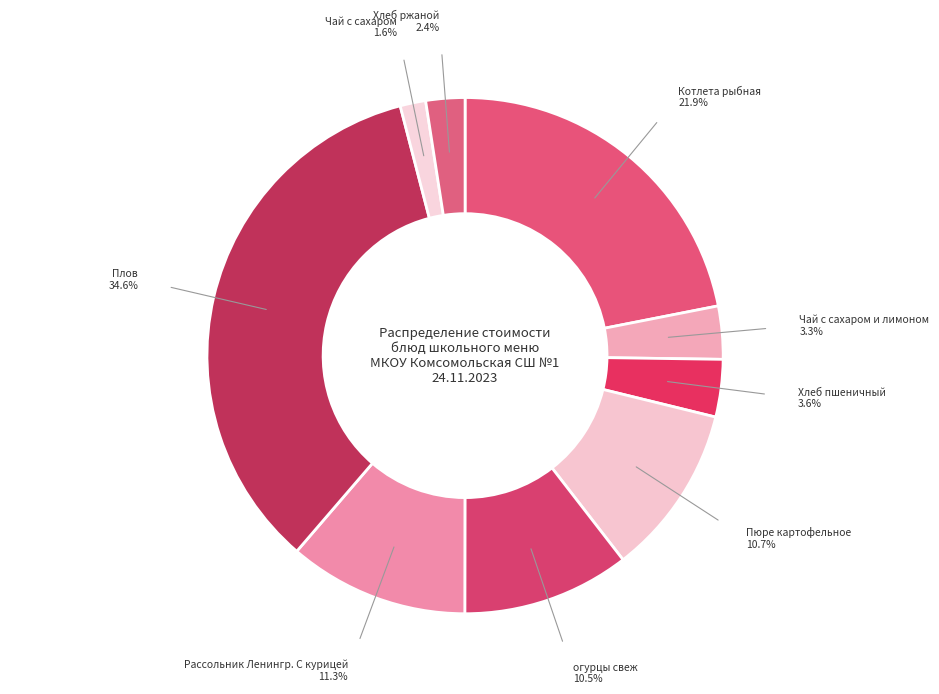

Do огурцы свеж and Пюре картофельное together represent more than half of the pie?

No